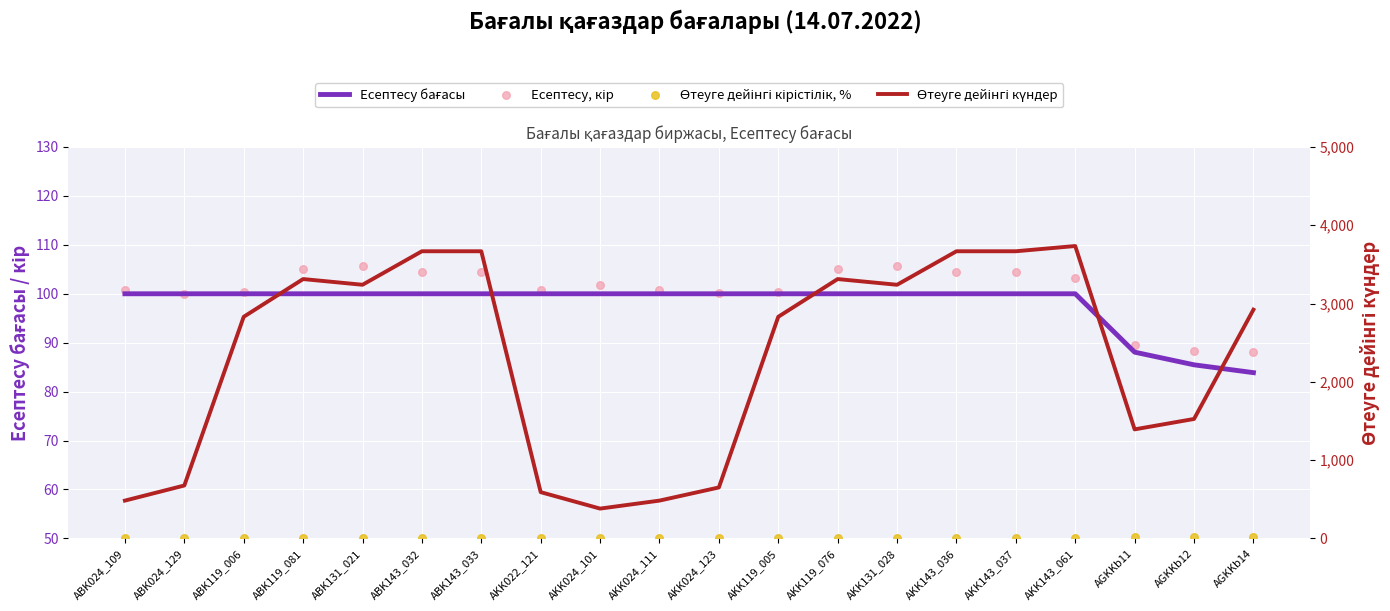

What is the total value across all series at AGKKb12?

1715.3